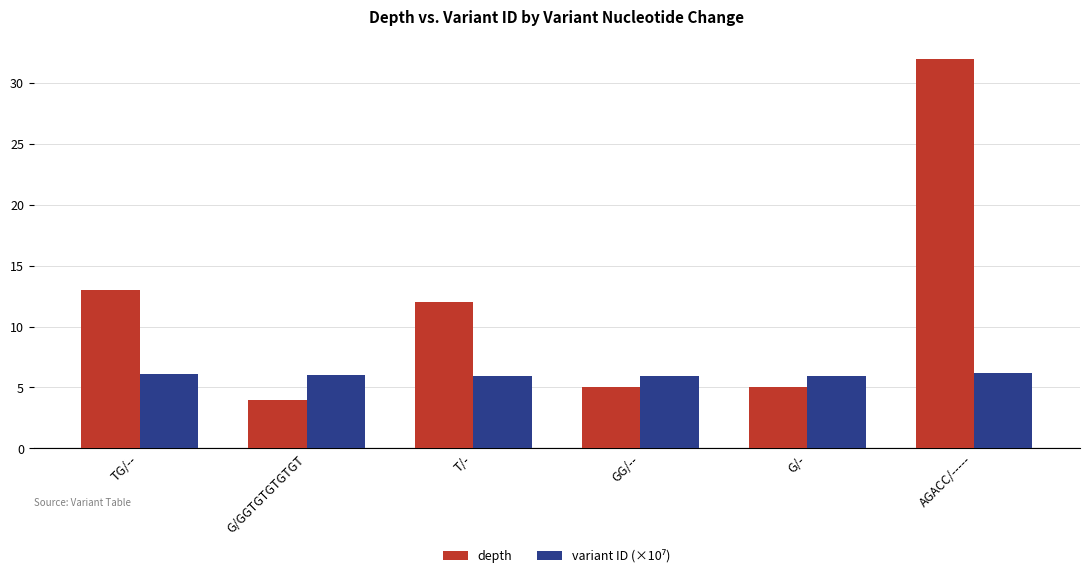

How many groups of bars are there?

6